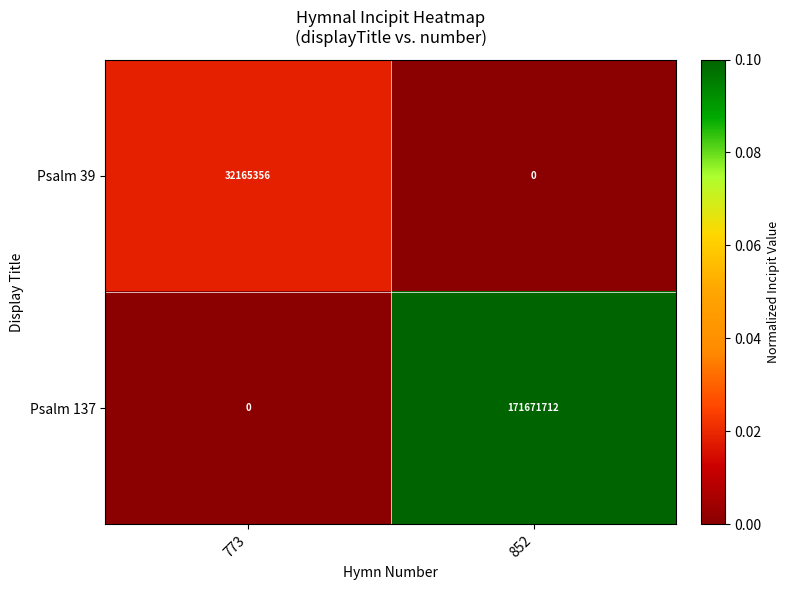

What is the sum of all Psalm 137 values?

171671712